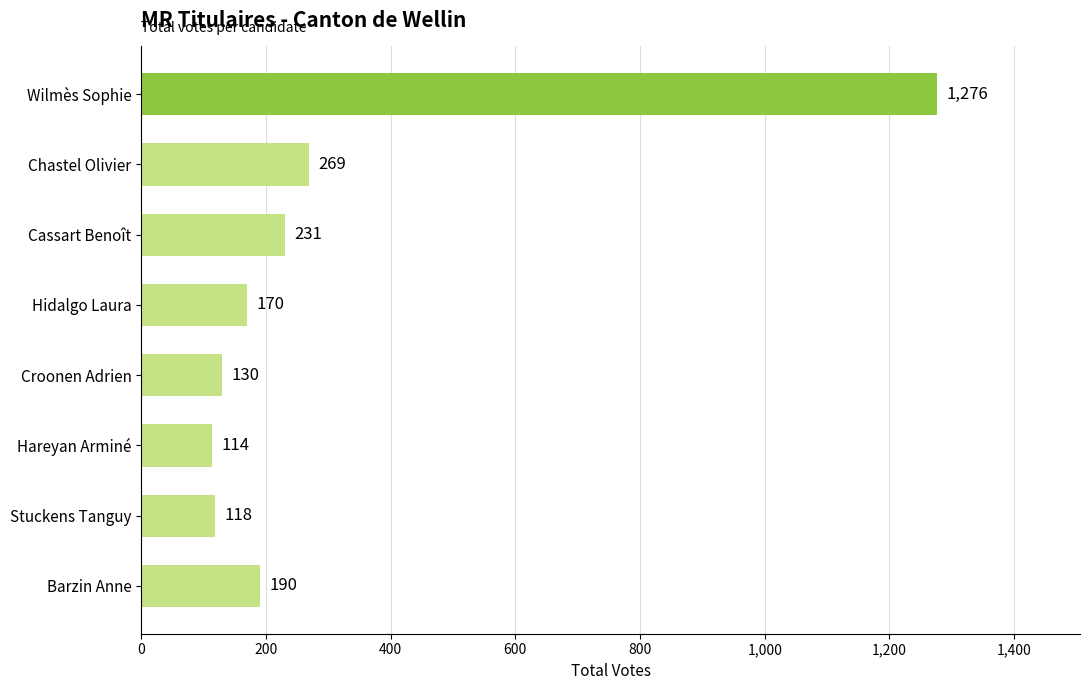

Reading top to bottom, transcribe all the data shown in this chart.

1276	269	231	170	130	114	118	190